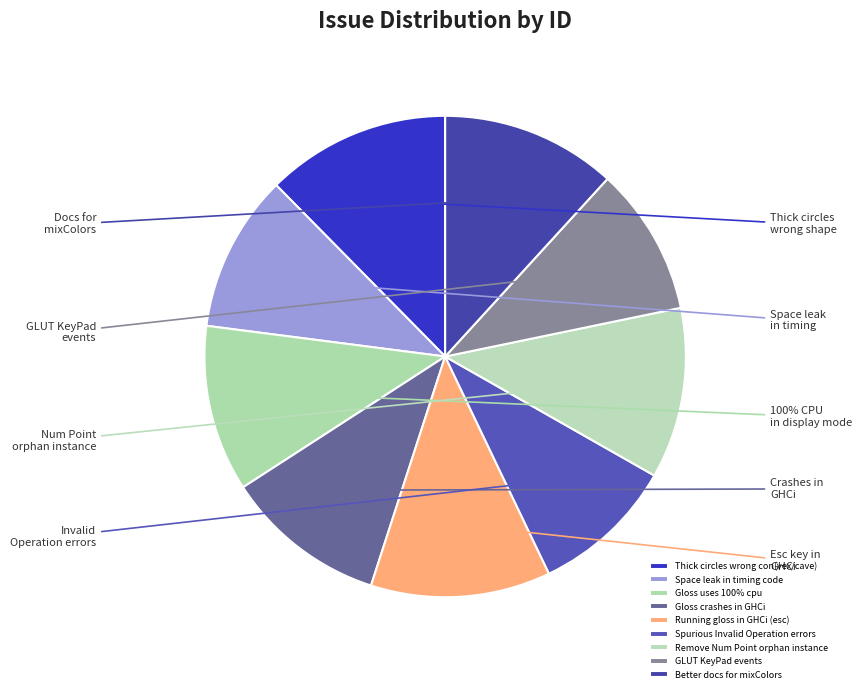

True or false: Running gloss in GHCi (esc) accounts for 27% of the total.

False